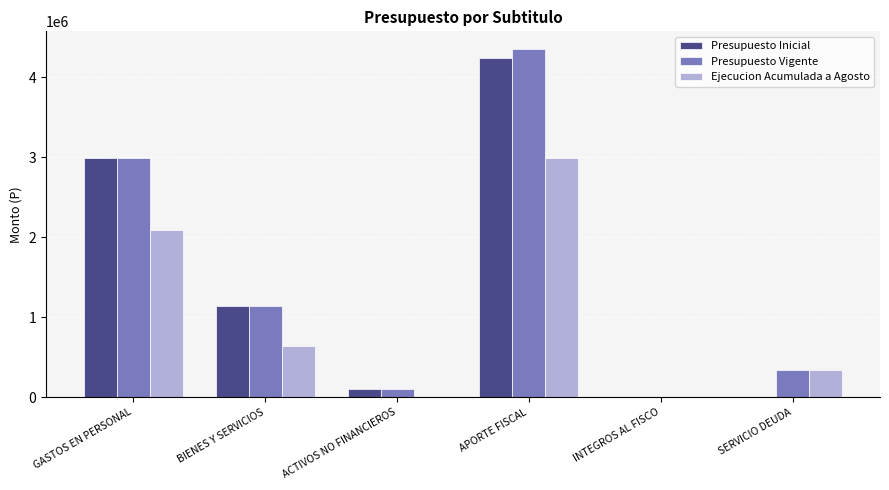

True or false: Presupuesto Vigente has a value of 443609 at BIENES Y SERVICIOS.

False